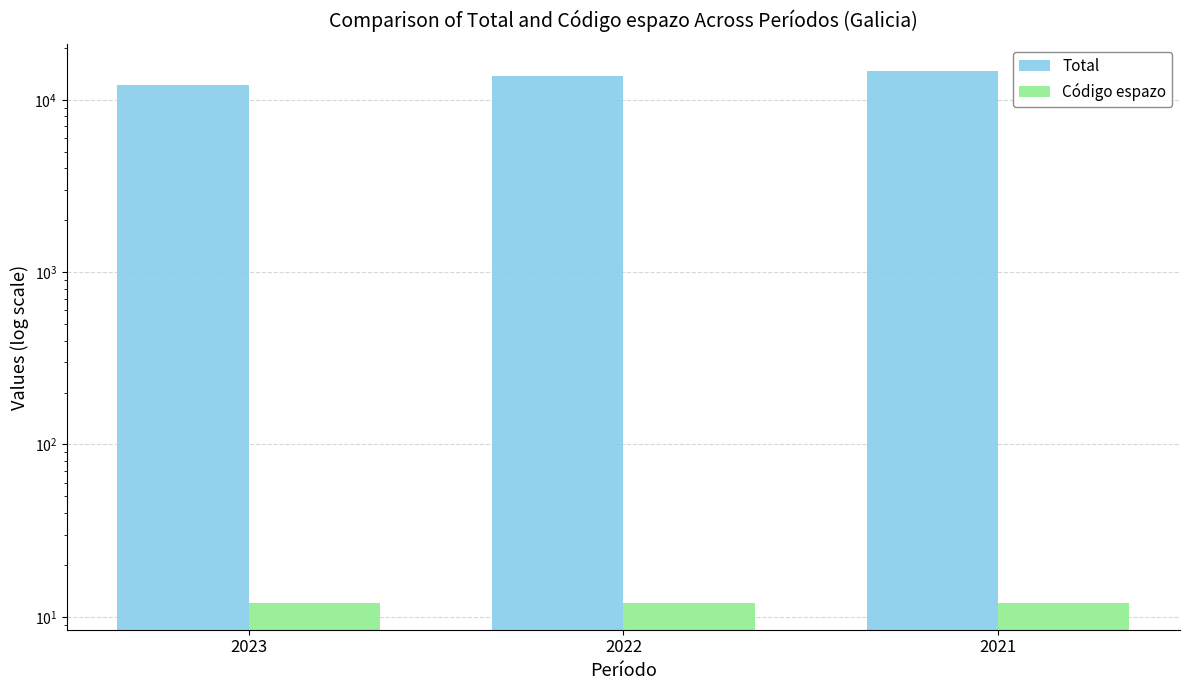

Reading right to left, what are all the values shown in this chart?

Total: 2021=14729	2022=13771	2023=12177
Código espazo: 2021=12	2022=12	2023=12